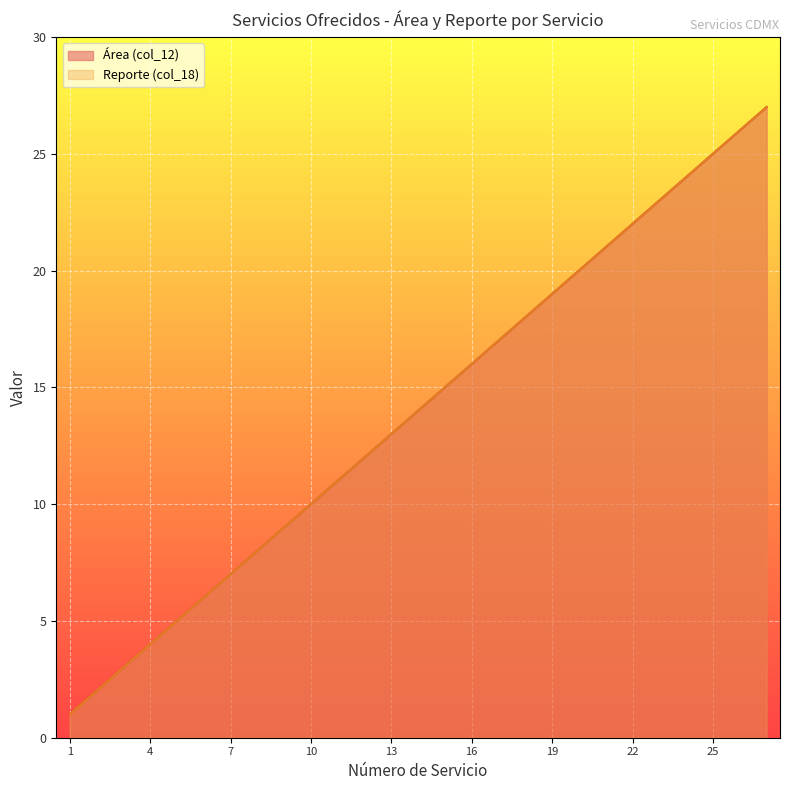

True or false: Reporte (col_18) and Área (col_12) intersect in this chart.

False